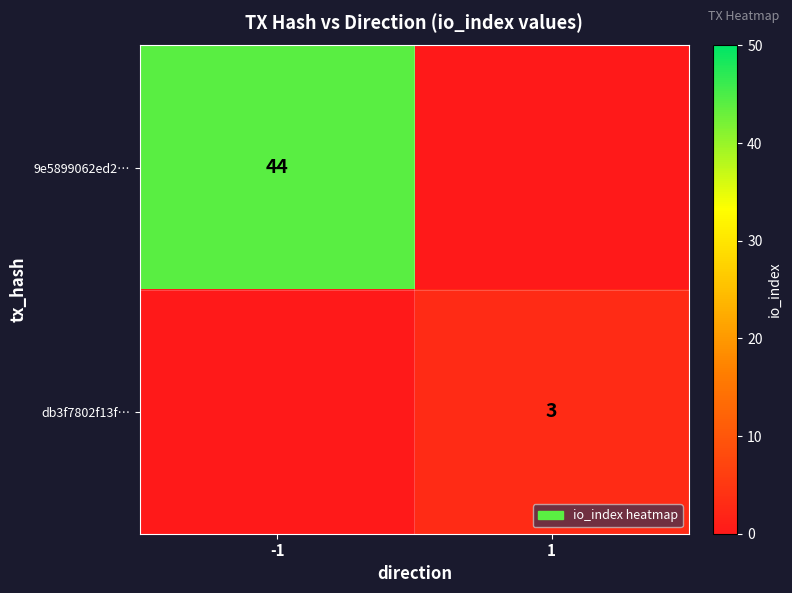

The value of db3f7802f13f… at 1 is 3. True or false?

True